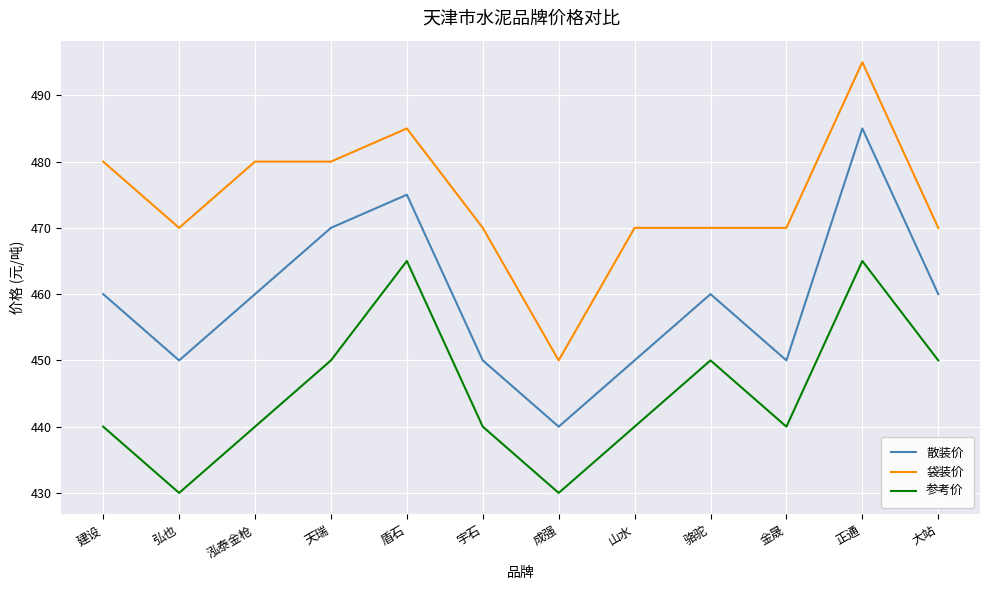

What is the difference between the highest and lowest values at 宇石?

30